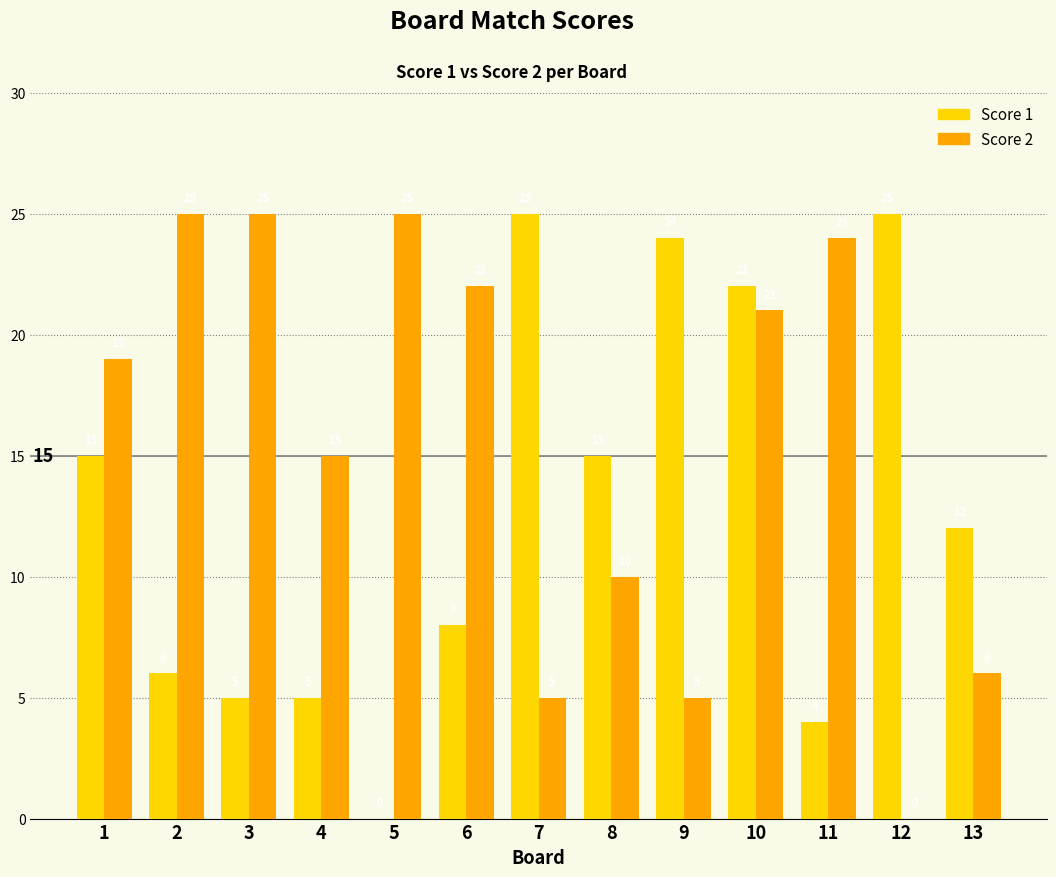

What value does the Score 2 series have at 3?

25